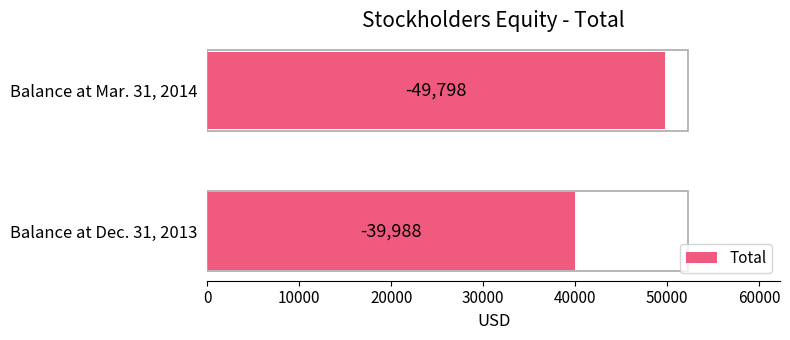

Are the bars horizontal?

Yes